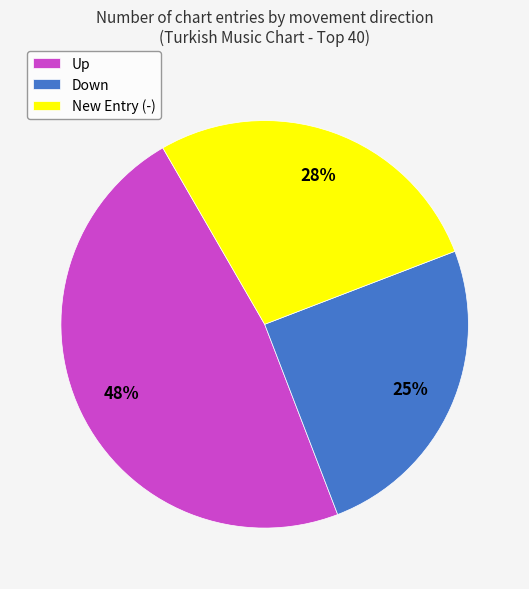

To the nearest percent, what is the average slice percentage?

33%